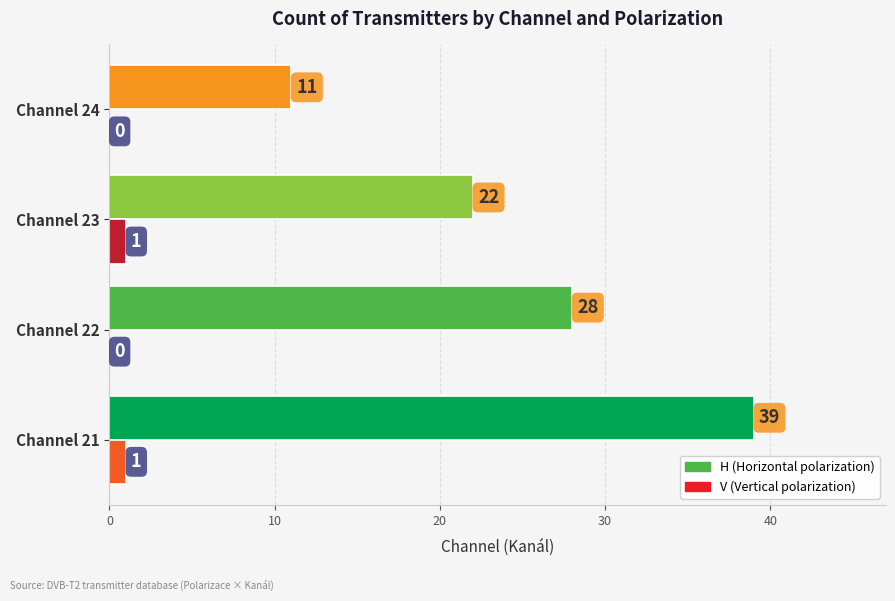

What is the maximum value shown in the chart?

39